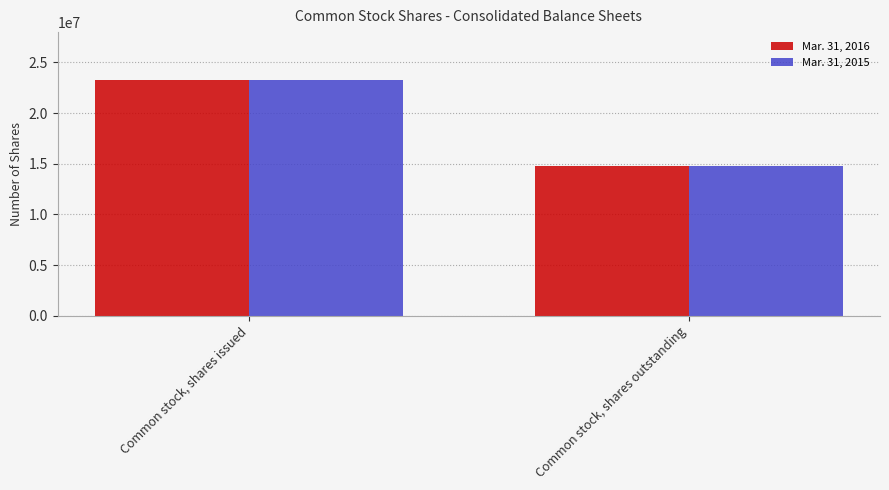

At how many categories does at least one series exceed 18479507?

1